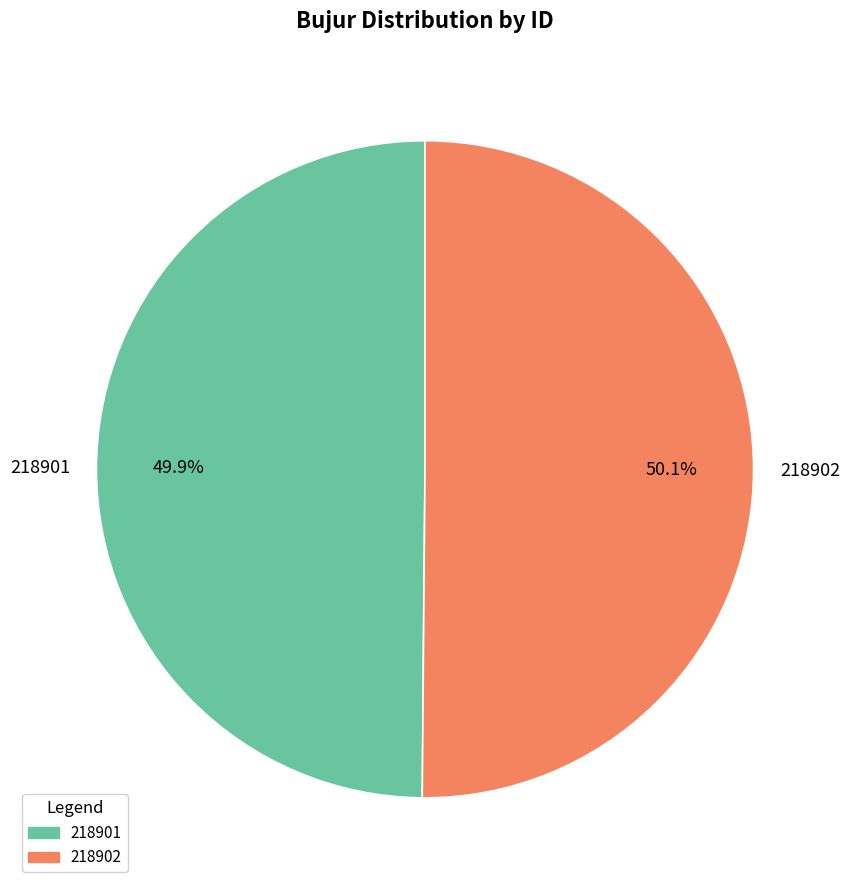

Is there a majority slice in this chart?

Yes